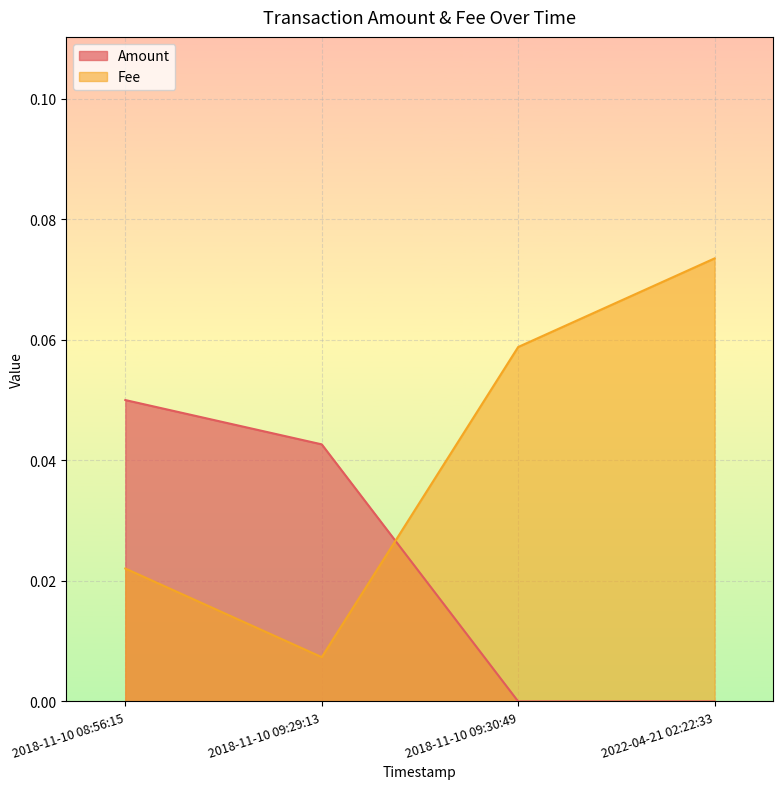

How many lines are shown in the chart?

2